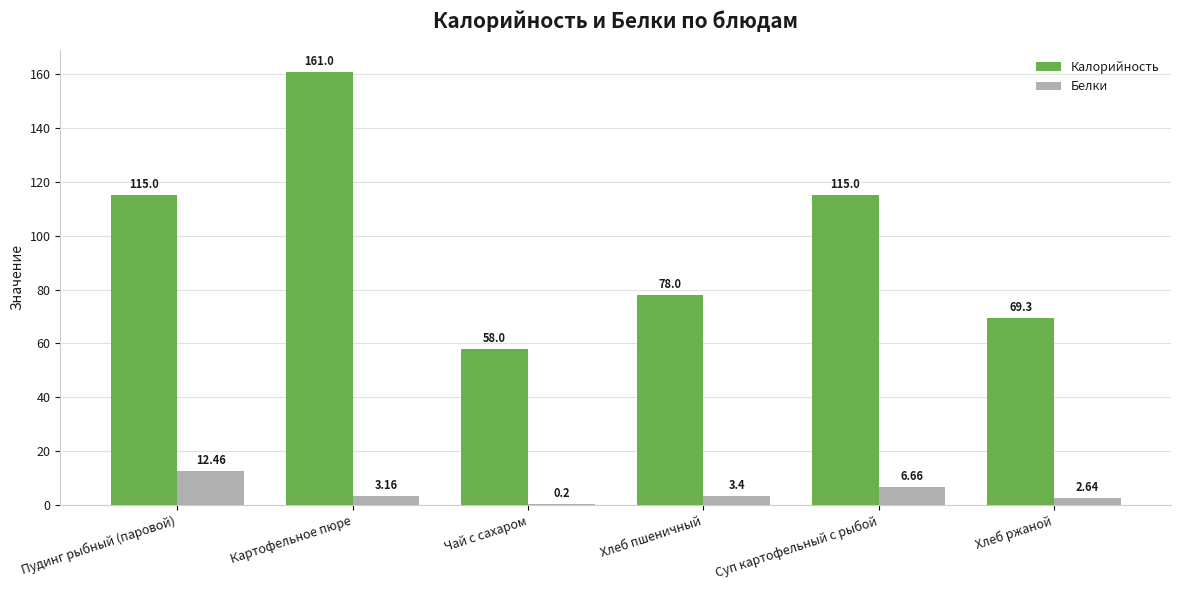

At which category is the sum across all series the highest?

Картофельное пюре